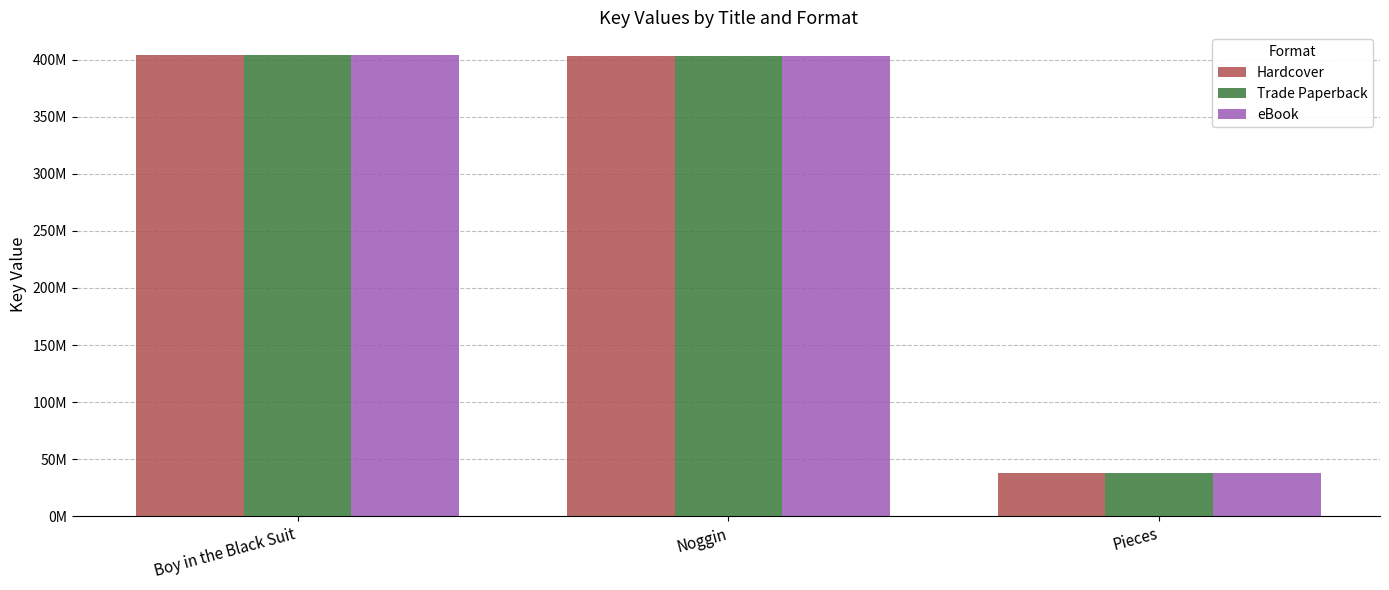

Reading left to right, transcribe all the data shown in this chart.

Hardcover: Boy in the Black Suit=403687606	Noggin=403385077	Pieces=37814368
Trade Paperback: Boy in the Black Suit=403687606	Noggin=403385077	Pieces=37814368
eBook: Boy in the Black Suit=403687606	Noggin=403385077	Pieces=37814368